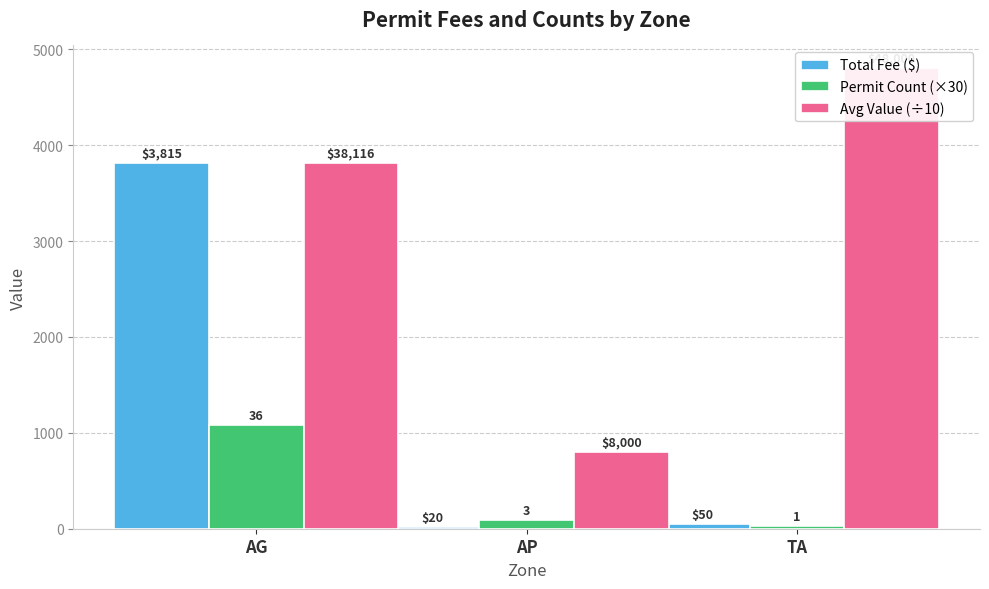

Is the value of Permit Count (×30) at AP greater than the value of Total Fee ($) at TA?

Yes